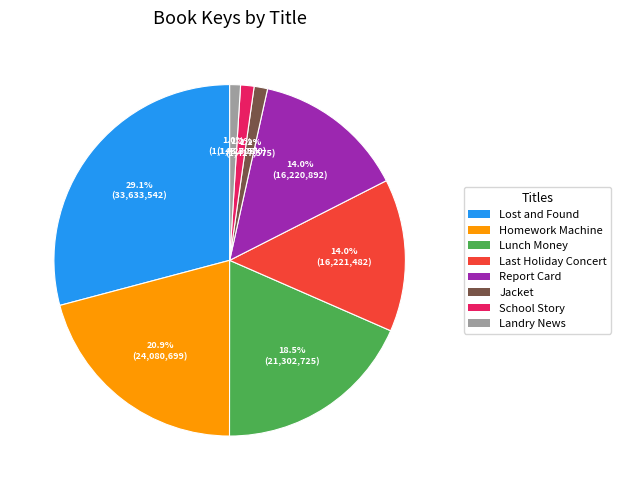

Which has a higher value, Lost and Found or Homework Machine?

Lost and Found